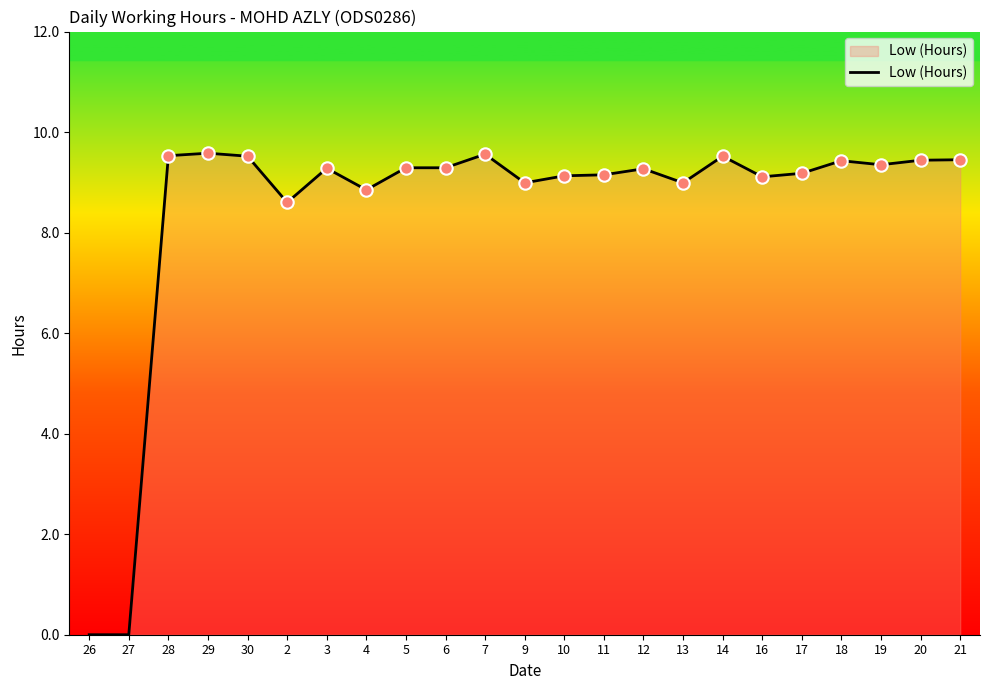

What is the ratio of the value at 16 to the value at 9?

1.0